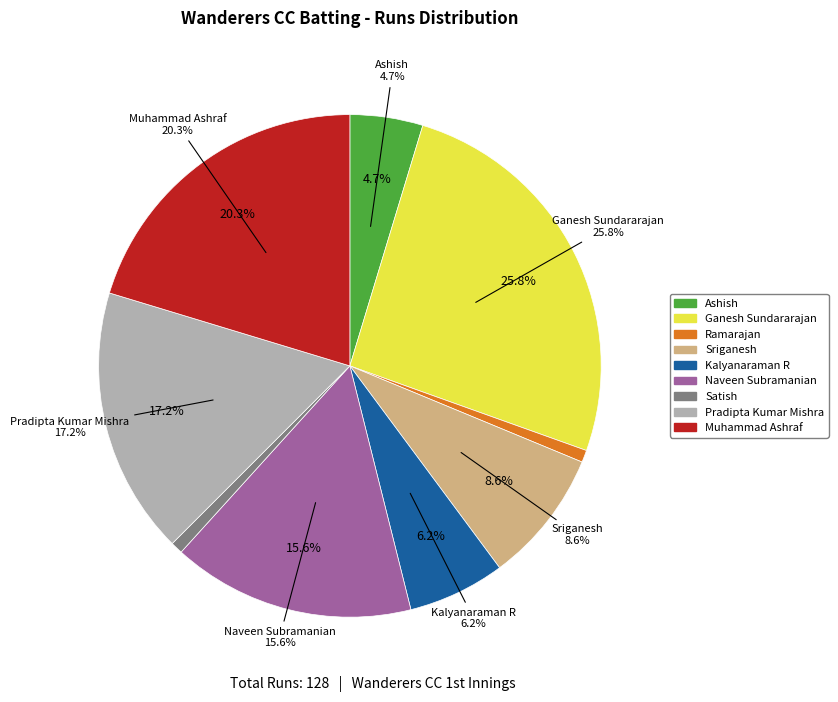

True or false: Sriganesh accounts for 1% of the total.

False